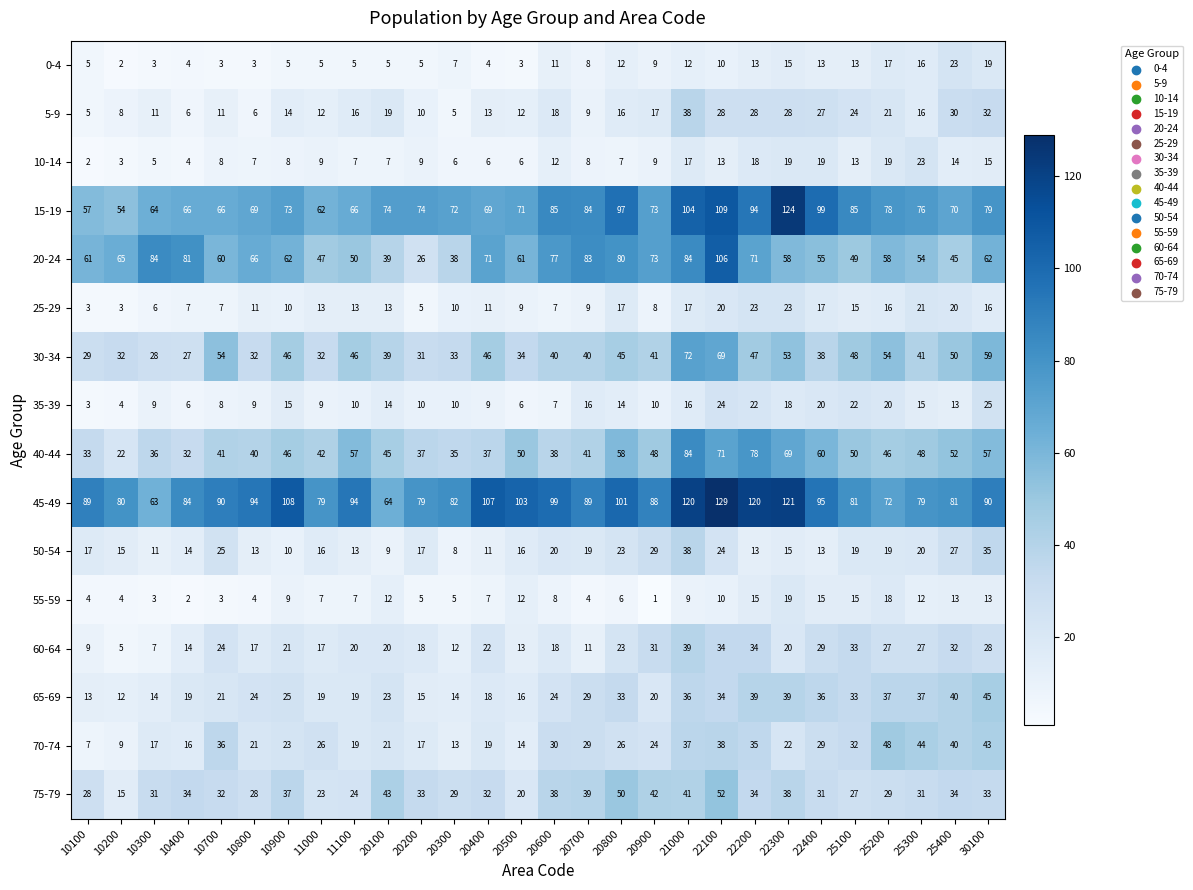

Which series has the largest range (max minus min)?

20-24